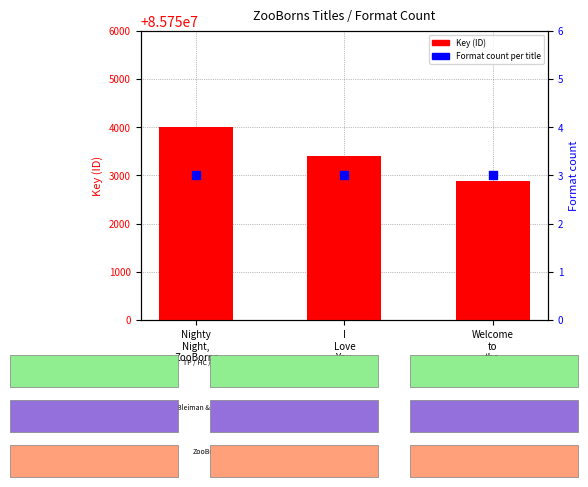

Is the value of Key (ID) at Welcome
to
the
World,
Zooborns! greater than the value of Format count at Nighty
Night,
ZooBorns?

Yes